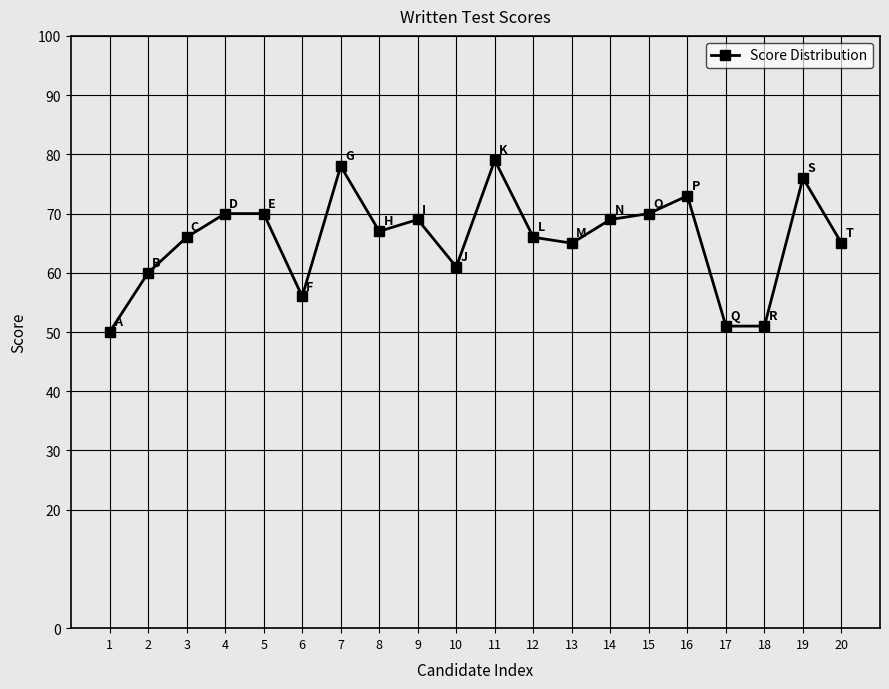

What is the change in value from 1 to 3?

+16